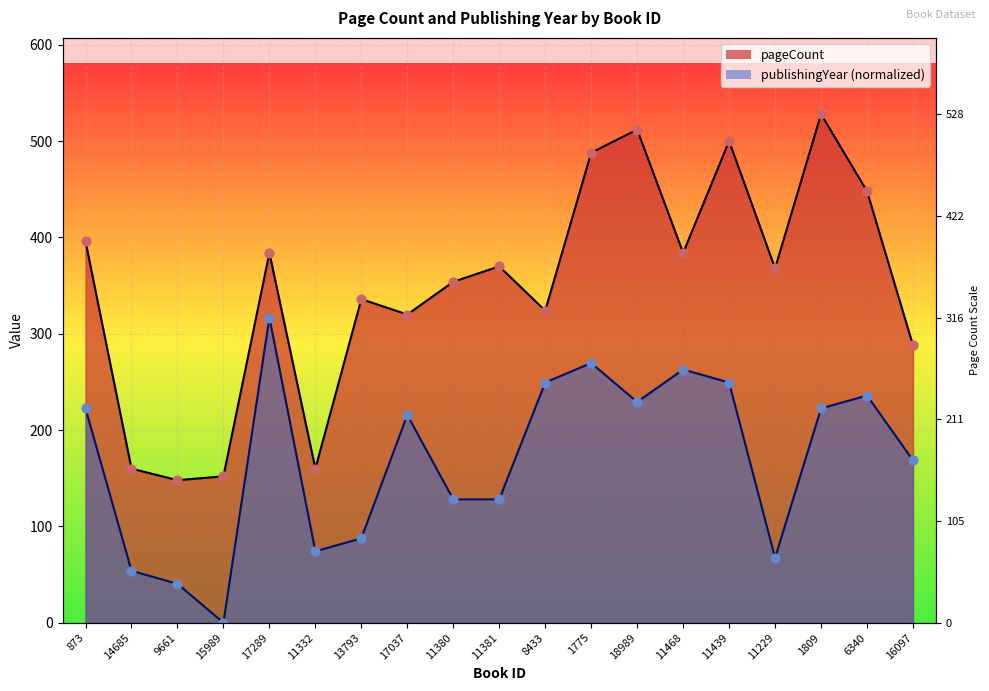

Which series has the largest total across all categories?

pageCount